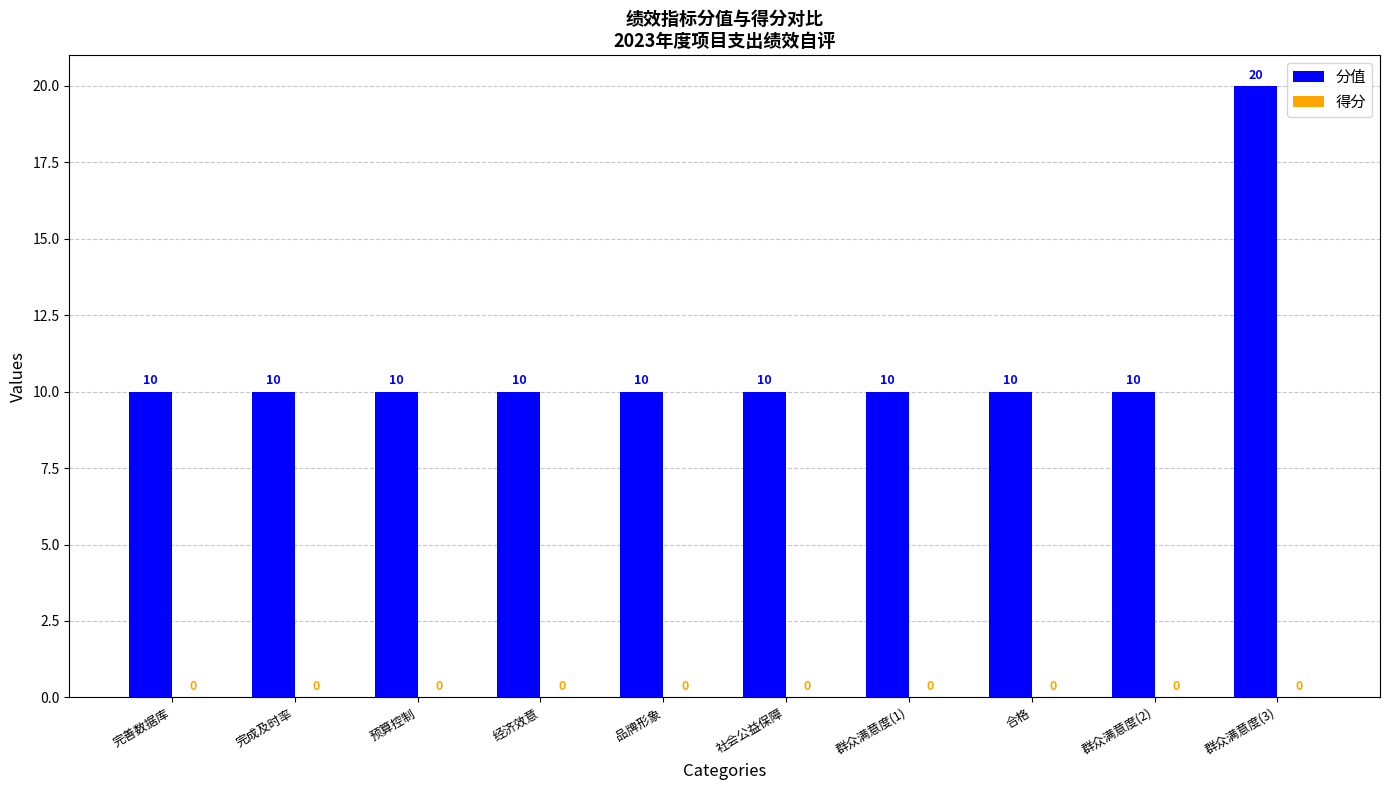

Reading left to right, list all the values displayed in this chart.

完善数据库=10	完成及时率=10	预算控制=10	经济效意=10	品牌形象=10	社会公益保障=10	群众满意度(1)=10	合格=10	群众满意度(2)=10	群众满意度(3)=20